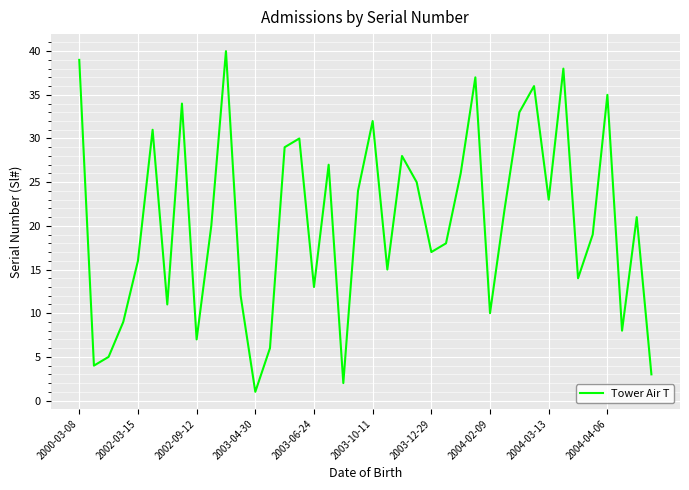

What is the greatest value displayed?

40